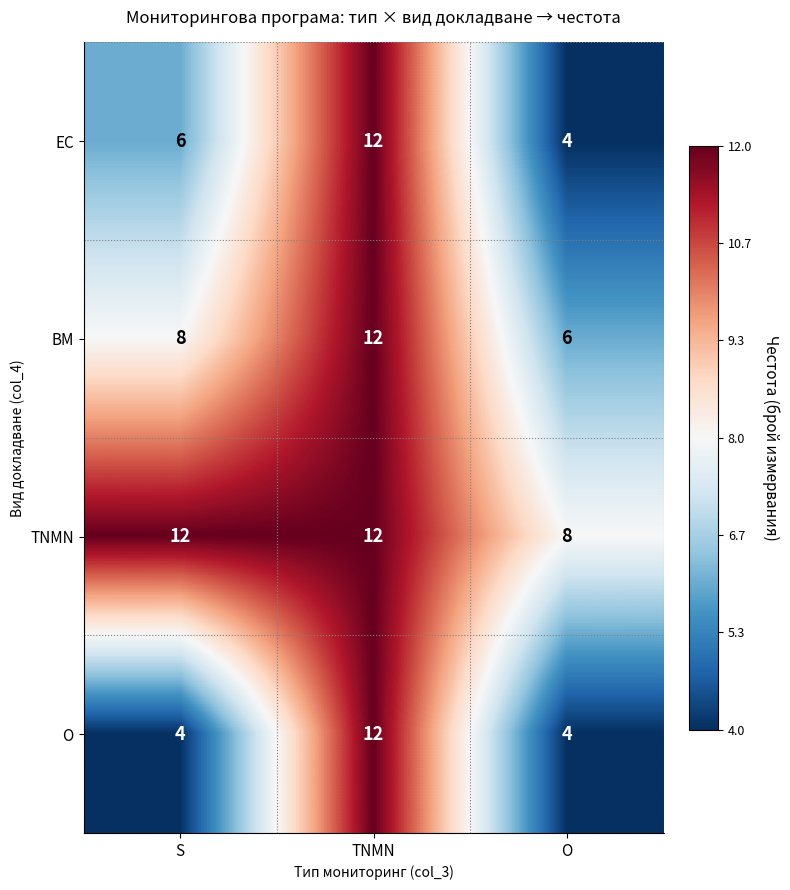

Which category has the lowest value in the ВМ series?

O